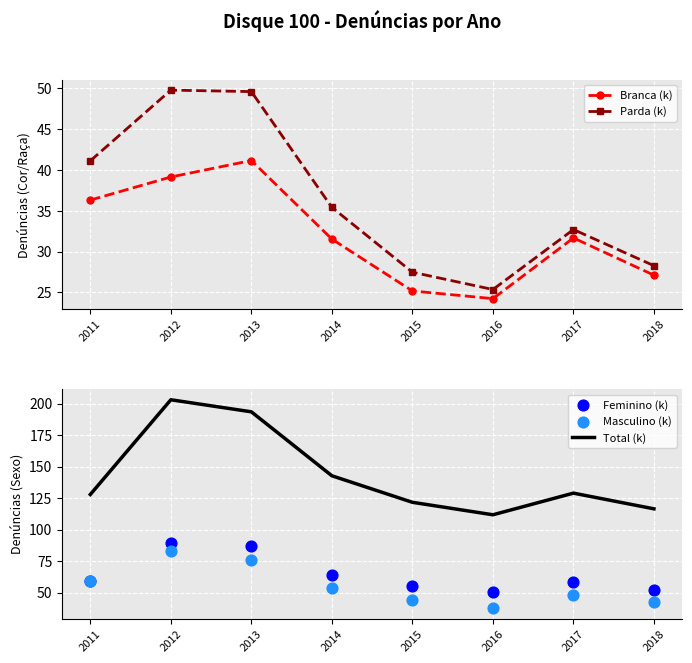

At which category is the sum across all series the highest?

2012